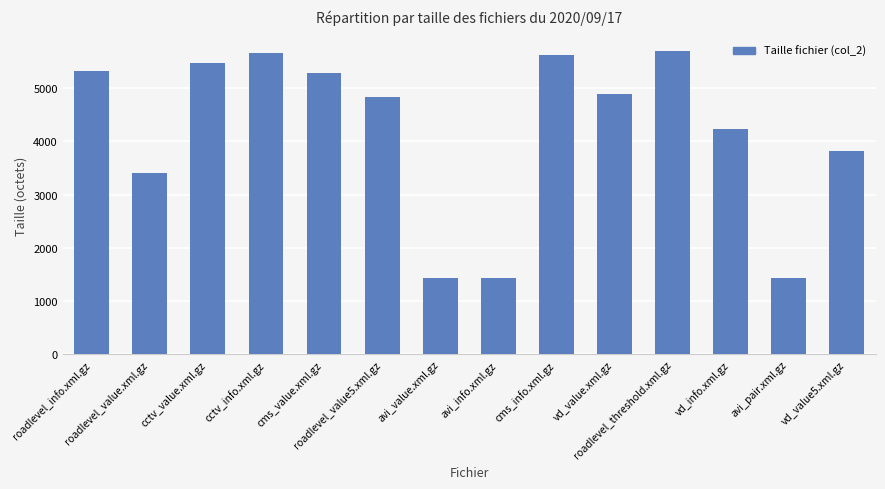

How many series are shown in this chart?

1